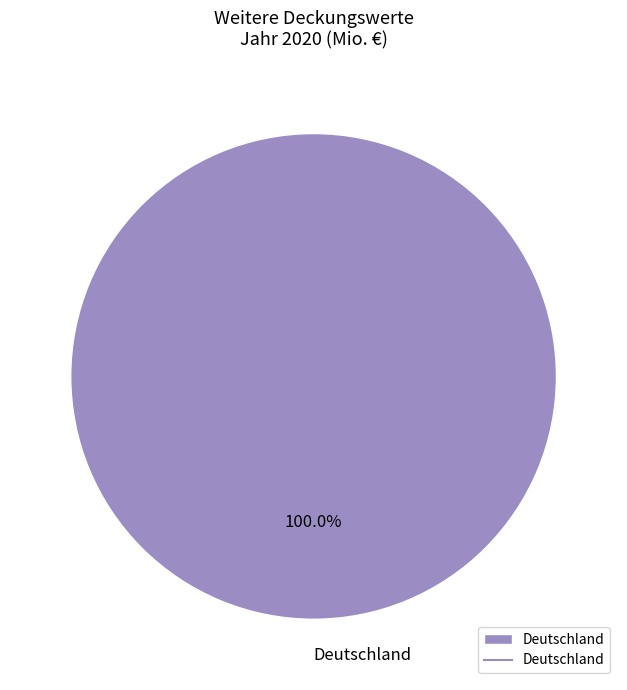

Which category accounts for the majority?

Deutschland